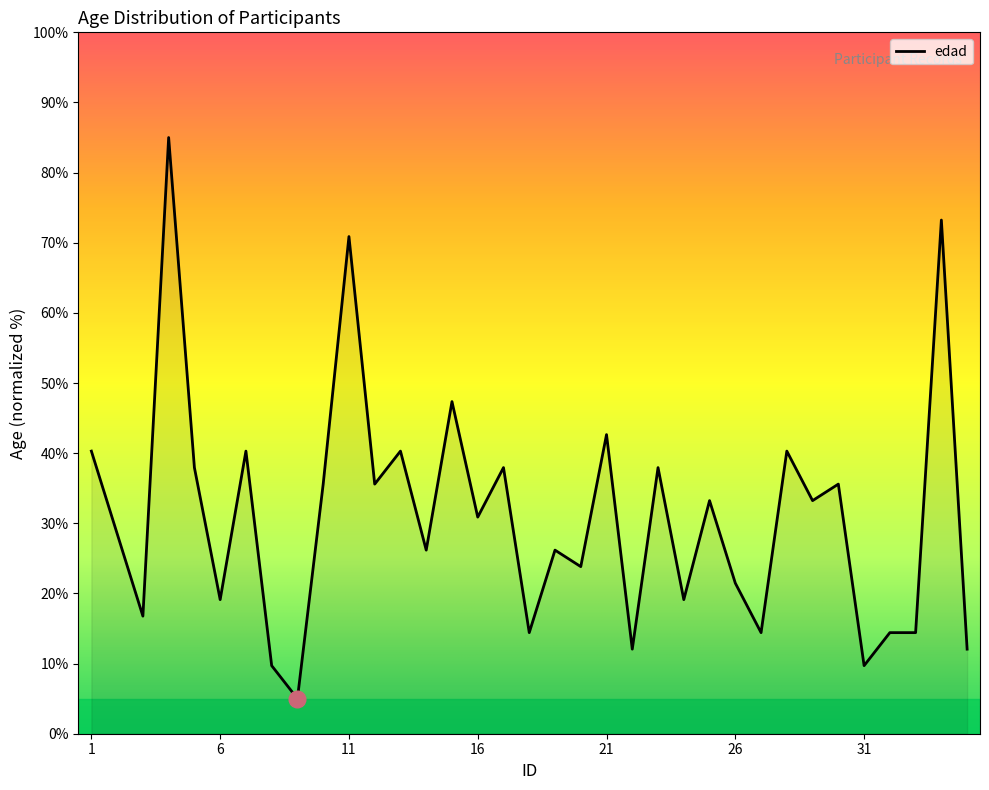

What is the difference between the maximum and minimum values?

80.0